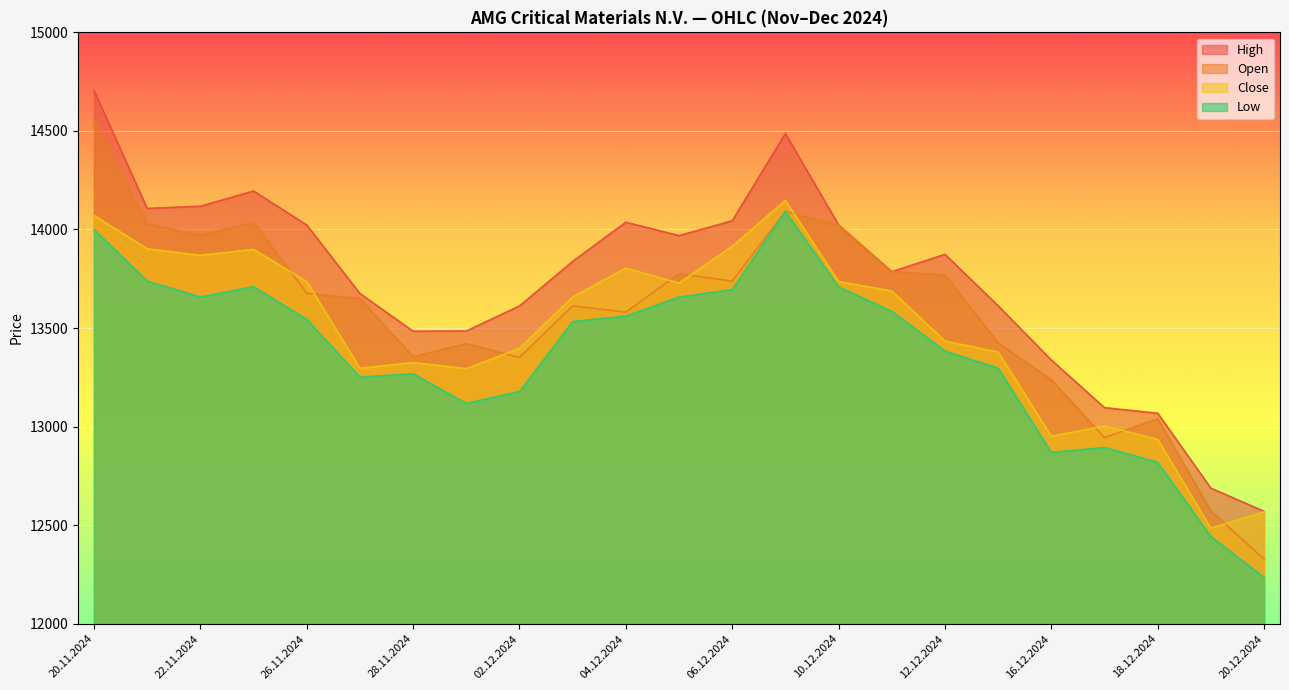

At 27.11.2024, list the series in order from largest to smallest.

High, Open, Close, Low